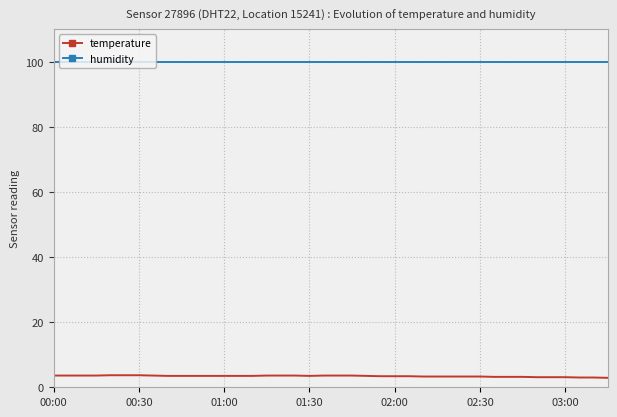

List the series in order of their peak value, lowest first.

temperature, humidity